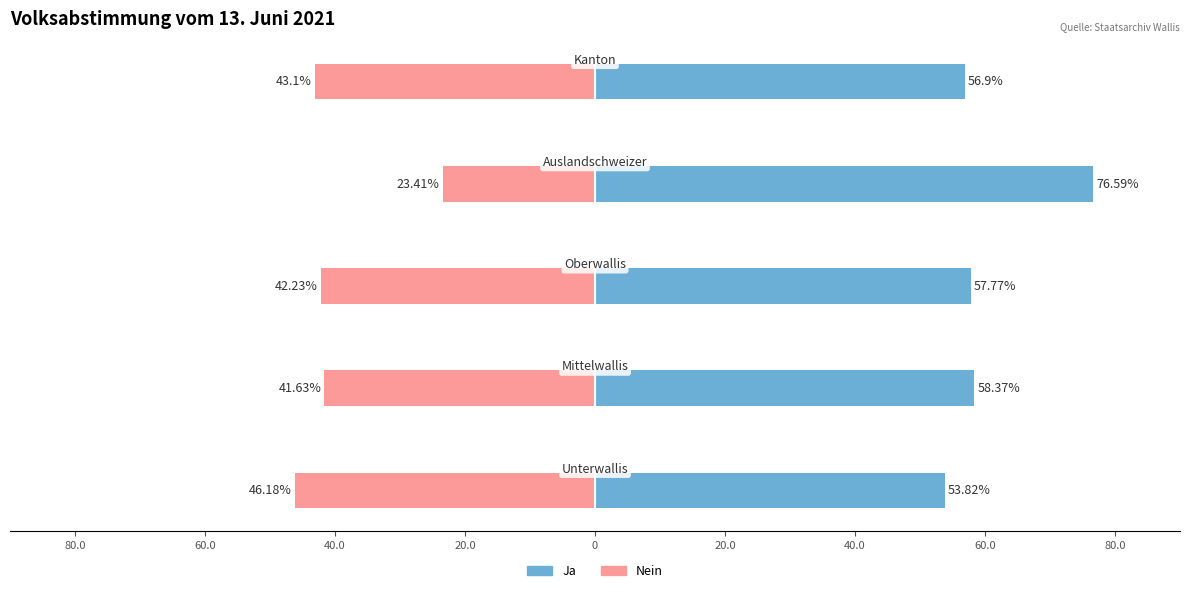

How many categories are shown in the chart?

5